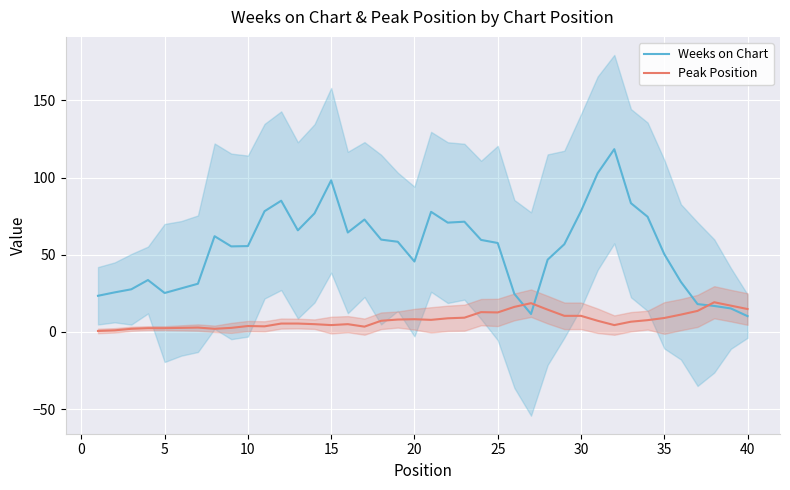

At how many categories does at least one series exceed 42?

26